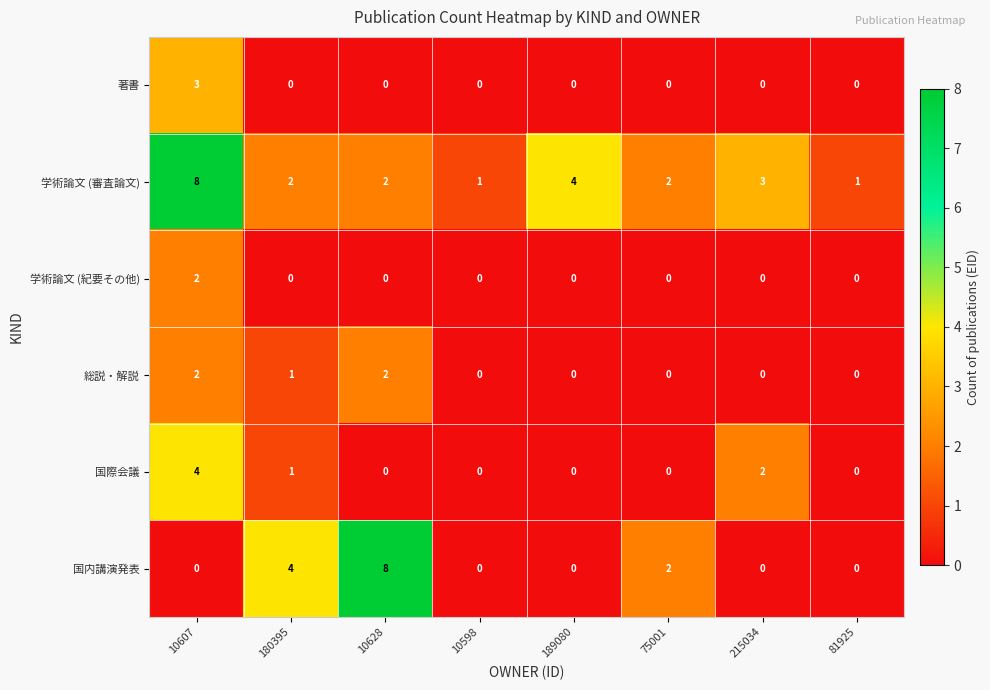

What is the maximum value for 国際会議?

4